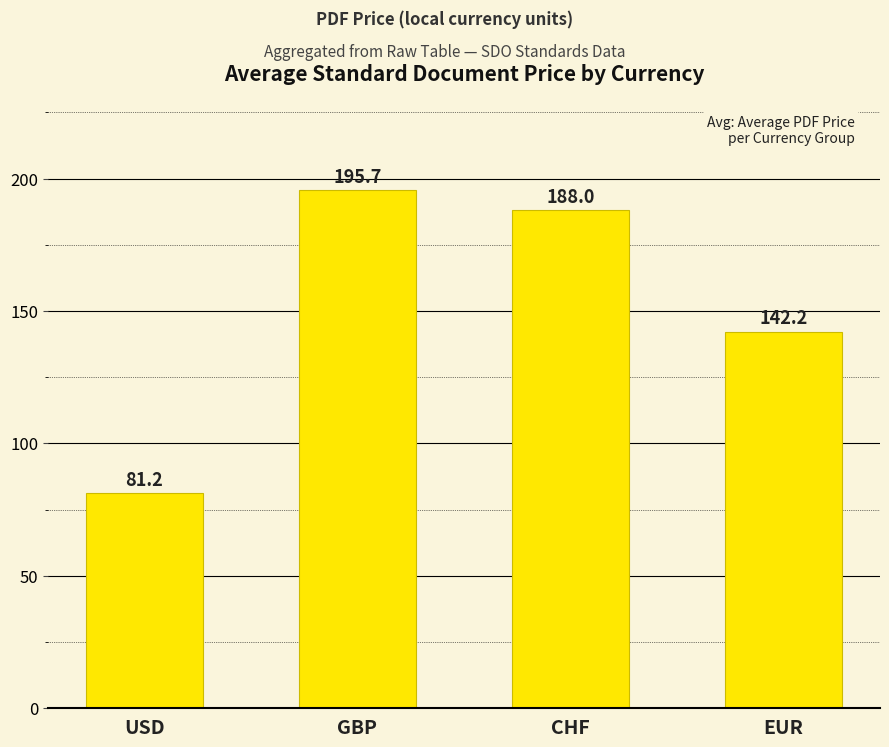

What is the difference between the values at CHF and USD?

106.8